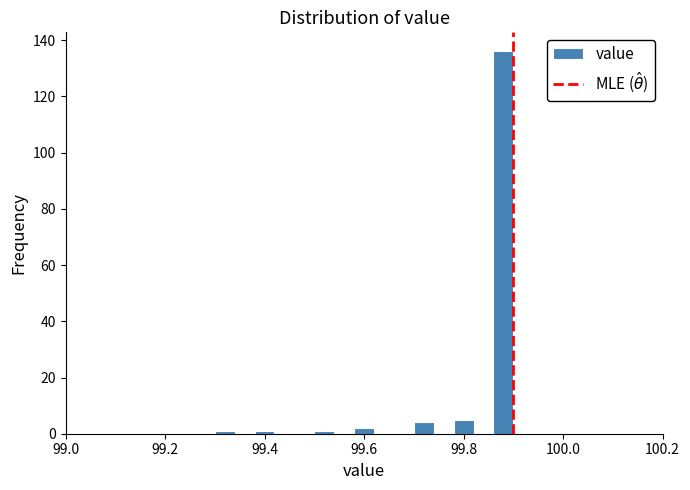

Around what value on the x-axis is the tallest bar? Give the approximate position of its centre, as read against the axis.

99.88